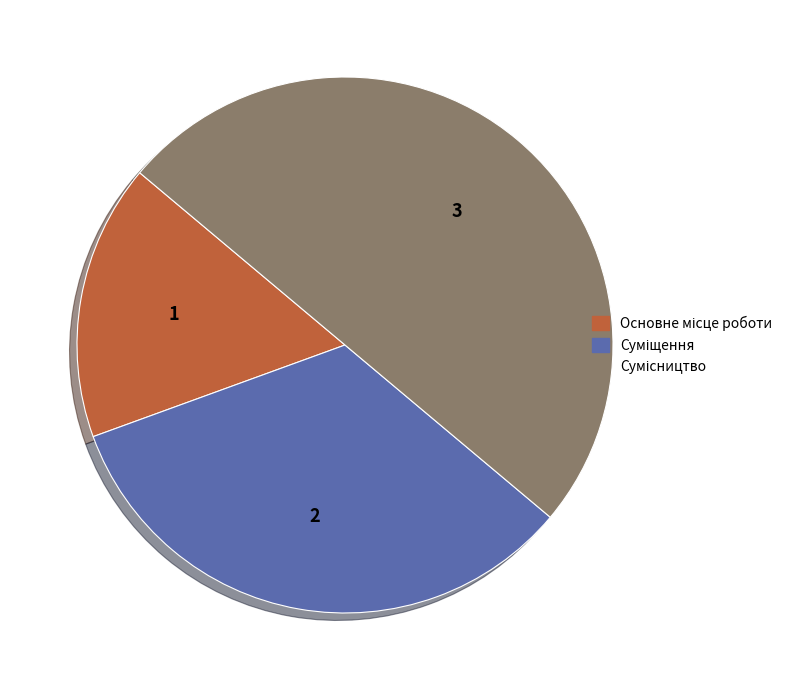

What percentage is the Основне місце роботи slice, to the nearest percent?

17%